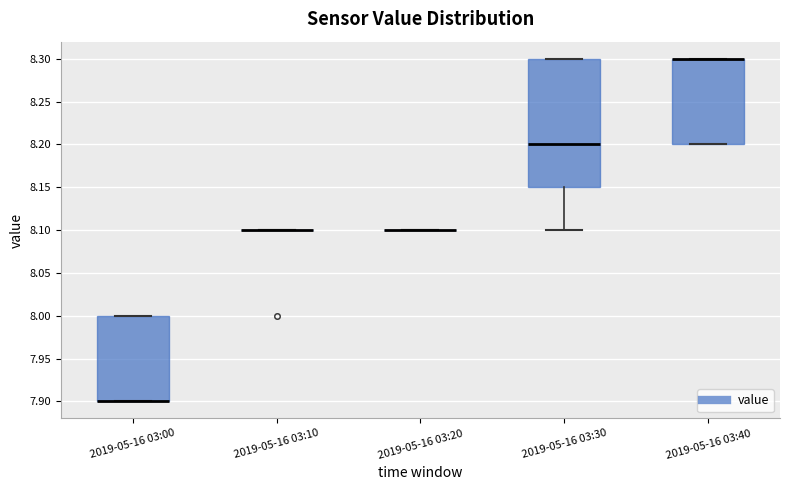

Reading left to right, read every box against the y-axis: the position of its median line, the range the box covers, and the ends of its whiskers. The values are not printed on the chart, so give them approximately, as read against the axis.

2019-05-16 03:00: median 7.90 (drawn on the box's lower edge), box 7.90 to 8.00, whiskers 7.90 to 8.00
2019-05-16 03:10: box collapsed to a line at 8.10, whiskers 8.10 to 8.10
2019-05-16 03:20: box collapsed to a line at 8.10, whiskers 8.10 to 8.10
2019-05-16 03:30: median 8.20, box 8.15 to 8.30, whiskers 8.10 to 8.30
2019-05-16 03:40: median 8.30 (drawn on the box's upper edge), box 8.20 to 8.30, whiskers 8.20 to 8.30